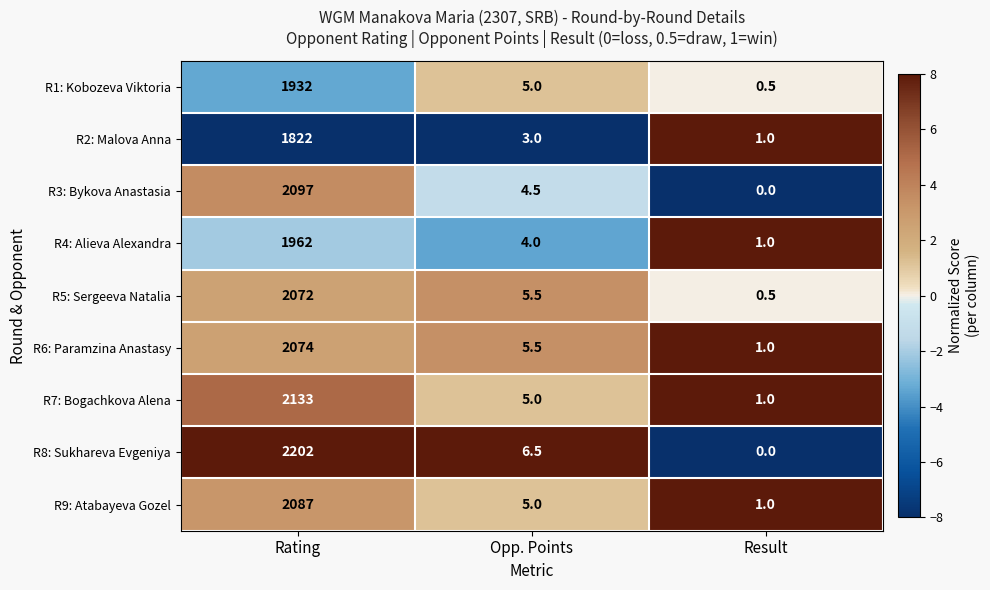

Which series has the largest range (max minus min)?

R8: Sukhareva Evgeniya